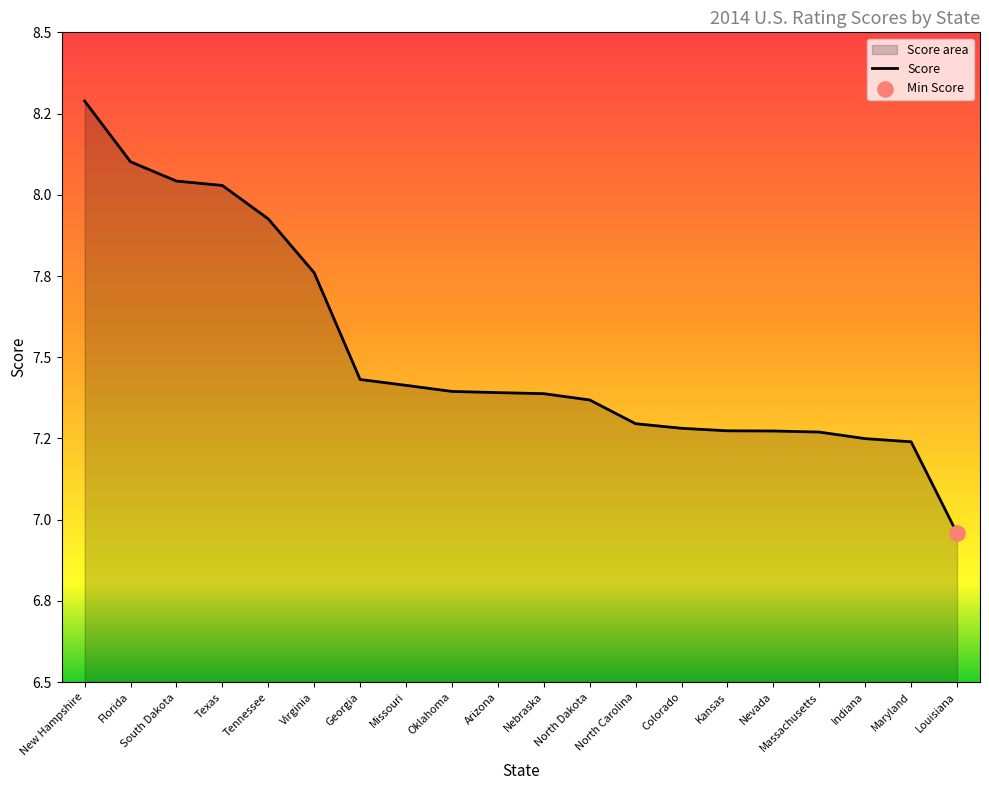

Between New Hampshire and Colorado, which is larger?

New Hampshire